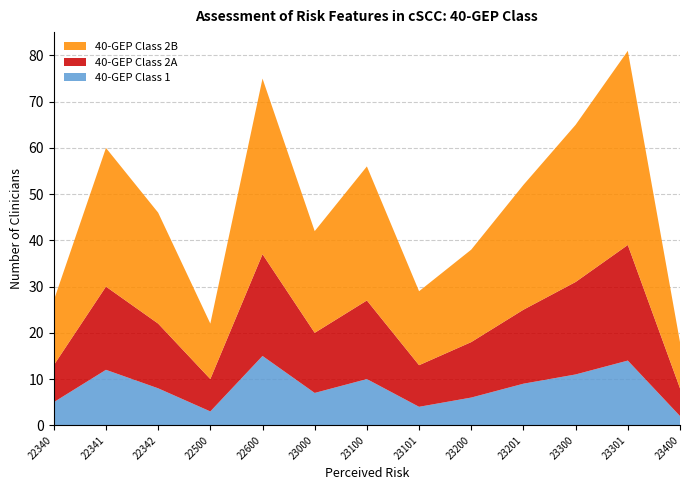

Reading left to right, transcribe all the data shown in this chart.

40-GEP Class 1: 5	12	8	3	15	7	10	4	6	9	11	14	2
40-GEP Class 2A: 8	18	14	7	22	13	17	9	12	16	20	25	6
40-GEP Class 2B: 14	30	24	12	38	22	29	16	20	27	34	42	10